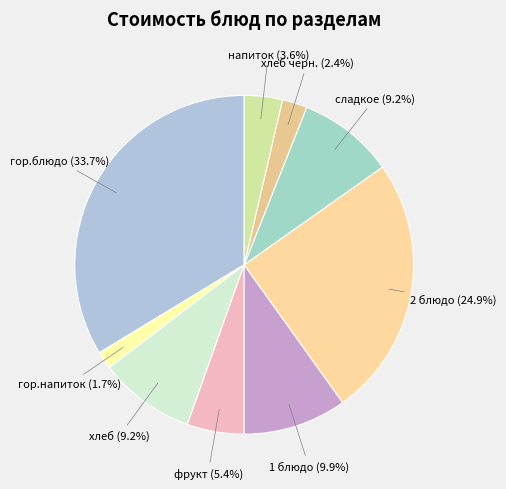

To the nearest percent, what percentage of the pie is напиток?

4%